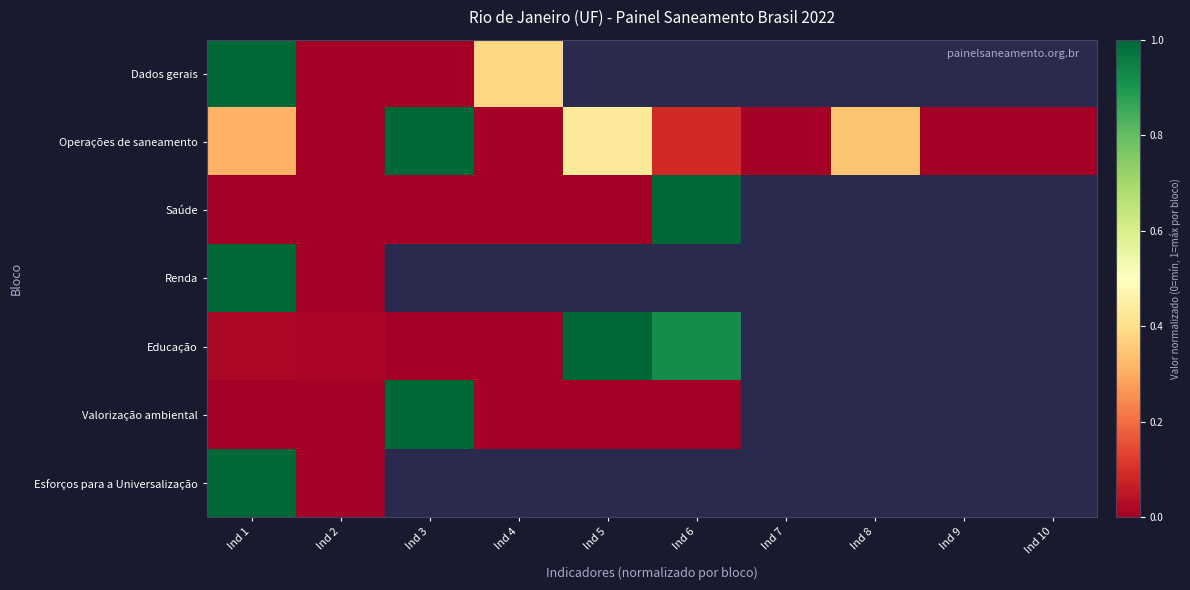

Is it true that Educação equals 0.0 at Ind 4?

True